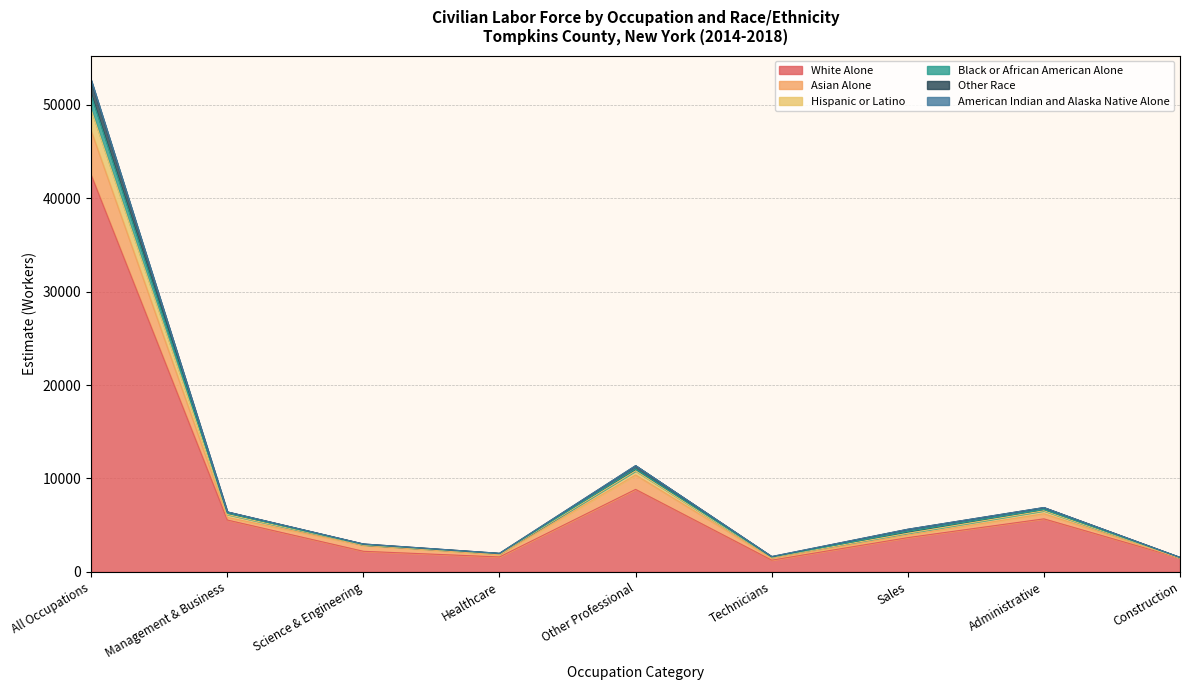

List the labels in order of Hispanic or Latino value, largest first.

All Occupations, Other Professional, Administrative, Management & Business, Sales, Science & Engineering, Healthcare, Technicians, Construction